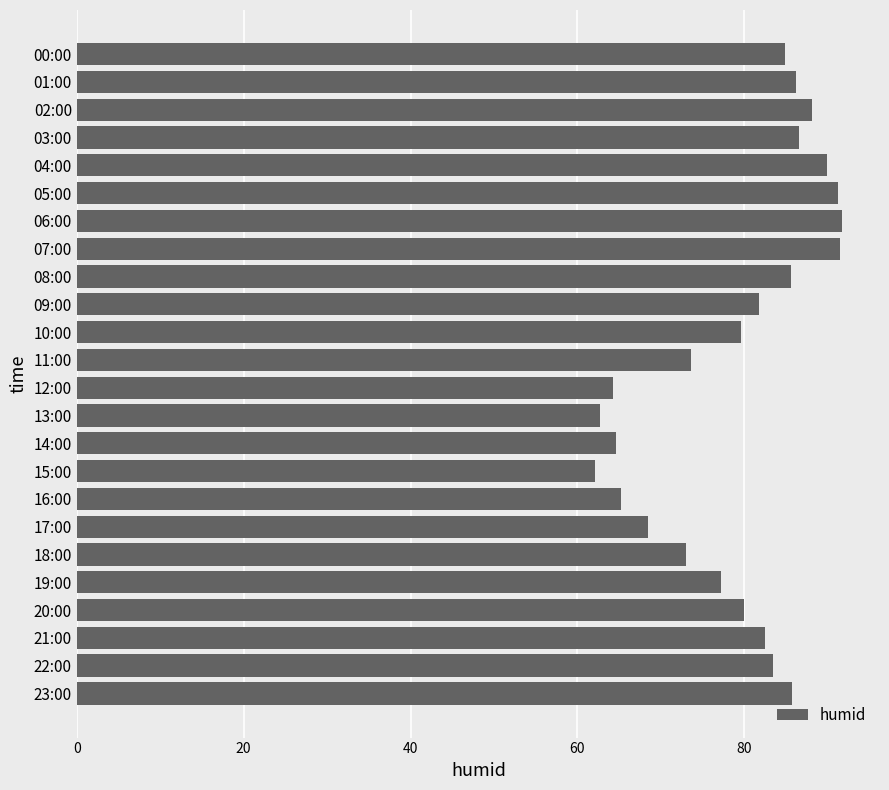

Between 09:00 and 15:00, which is larger?

09:00